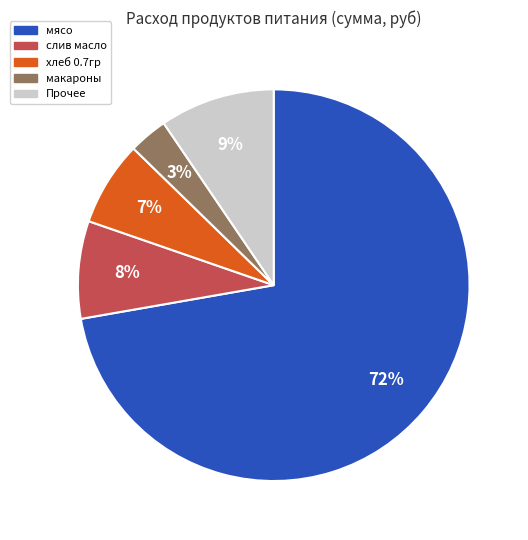

How many segments does this pie chart have?

5